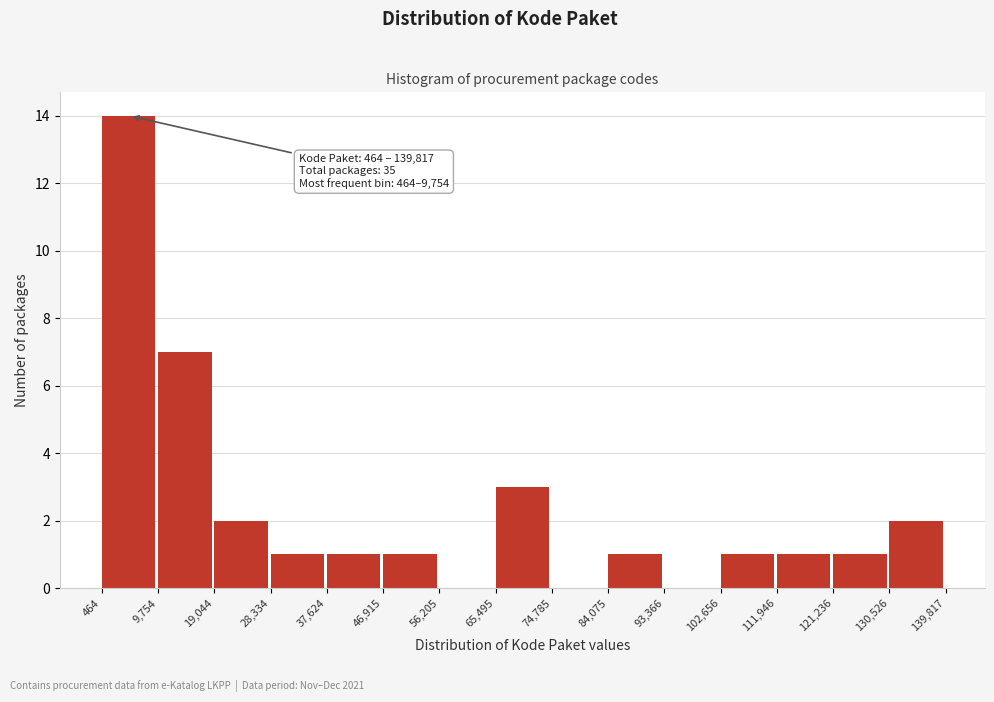

Which range on the x-axis has the tallest bar?

464 to 9,754